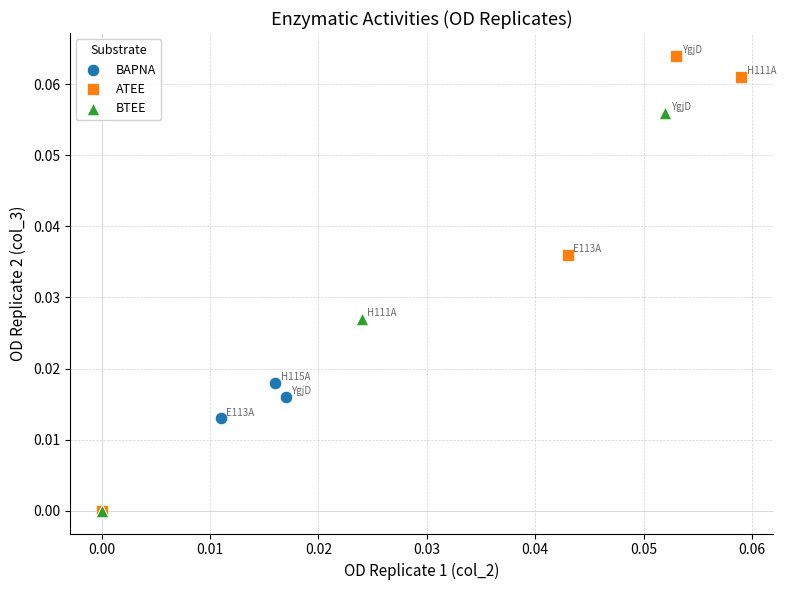

Which series has the widest spread of Y values?

ATEE